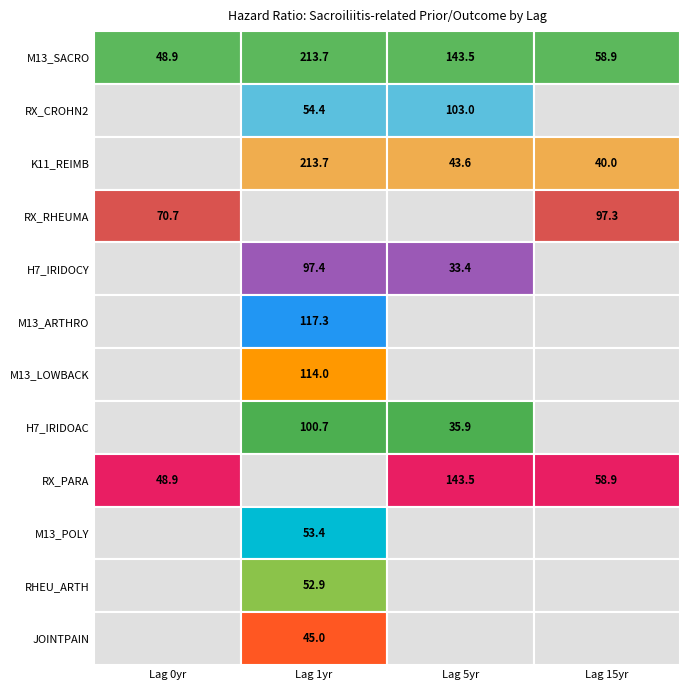

At which label is RX_CROHN_2NDLINE closest to 51?

1